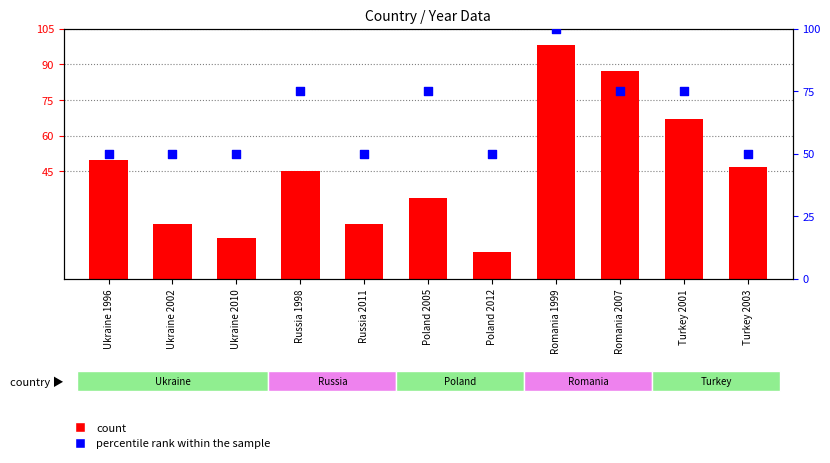

Which series has the largest Y range (max minus min)?

count